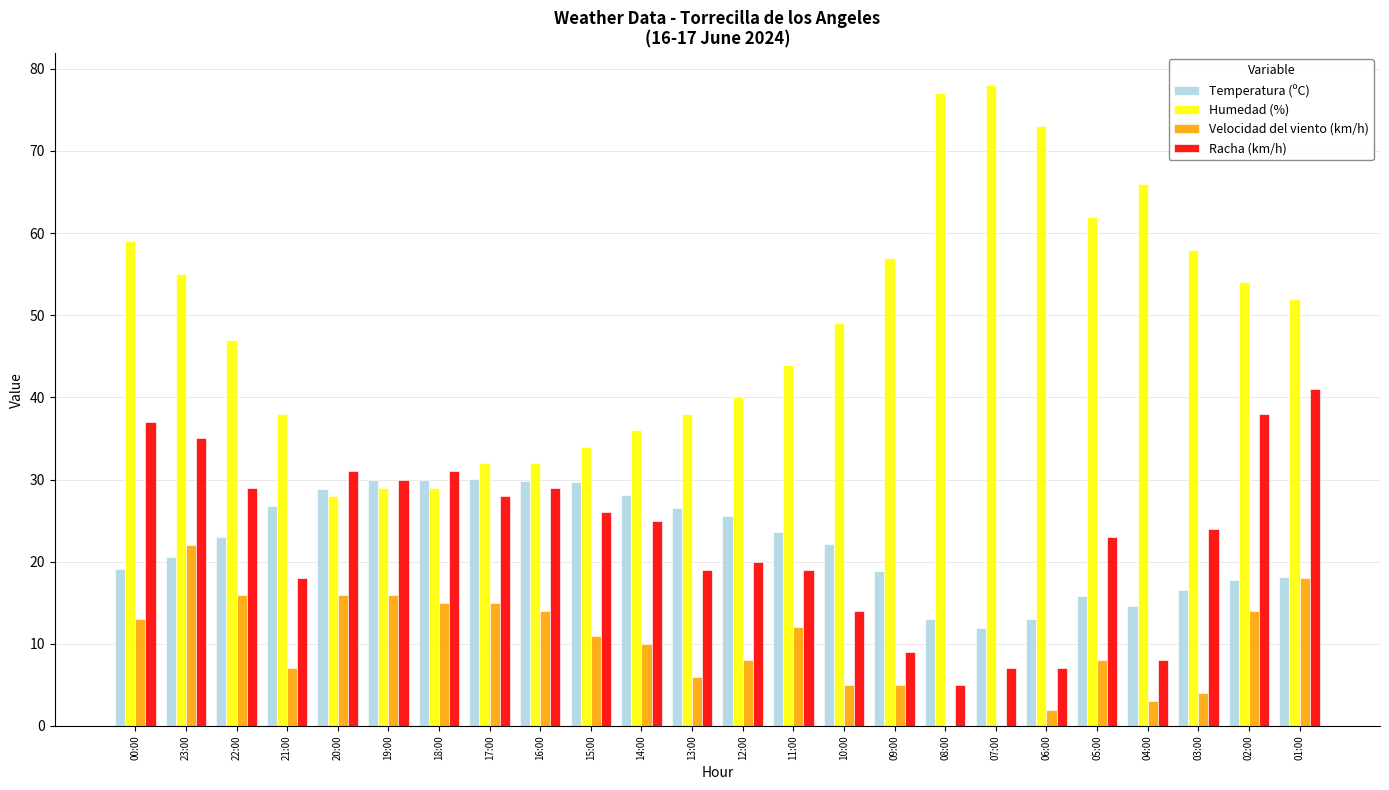

Count the number of data series in this chart.

4